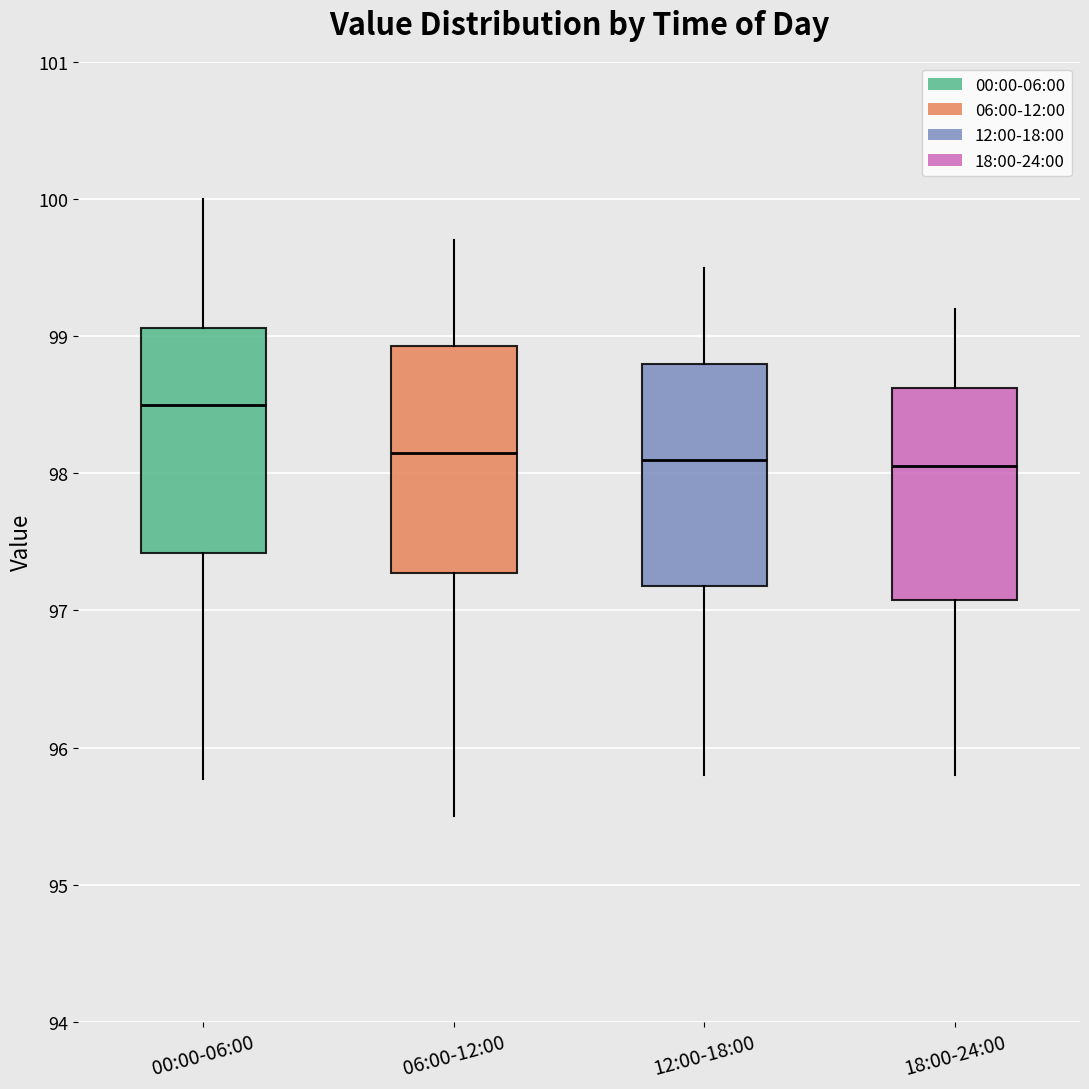

Where does the upper whisker of the box for 06:00-12:00 end on the y-axis? The values are not printed on the chart, so give them approximately, as read against the axis.

99.7